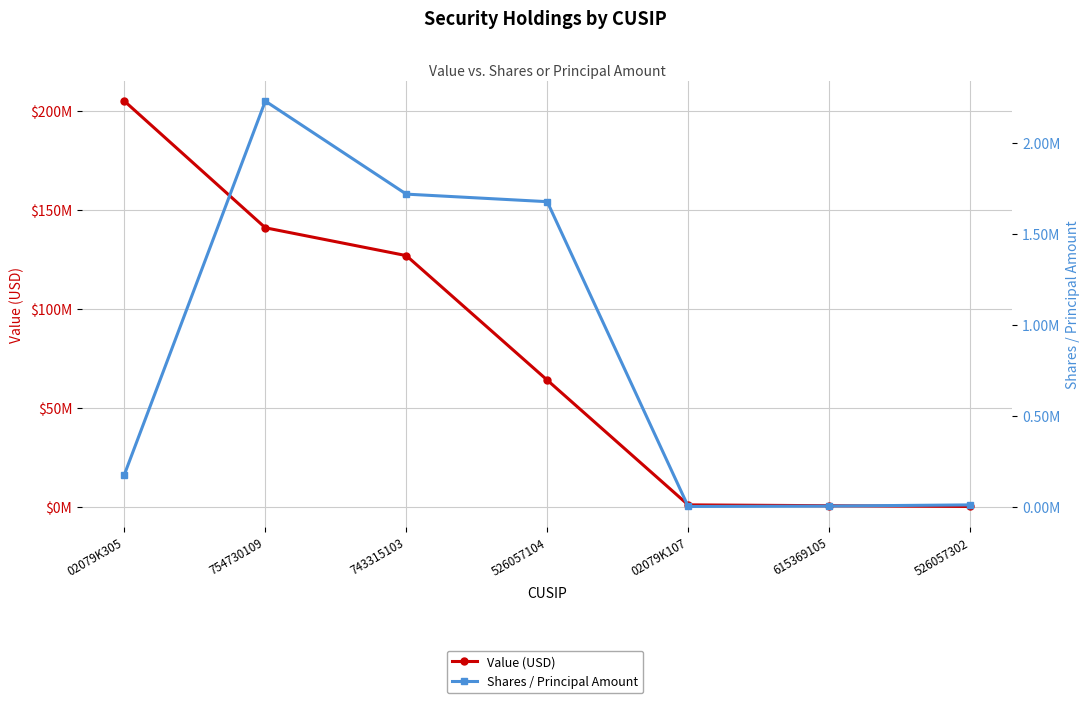

List the series in order of their peak value, highest first.

Value (USD), Shares / Principal Amount